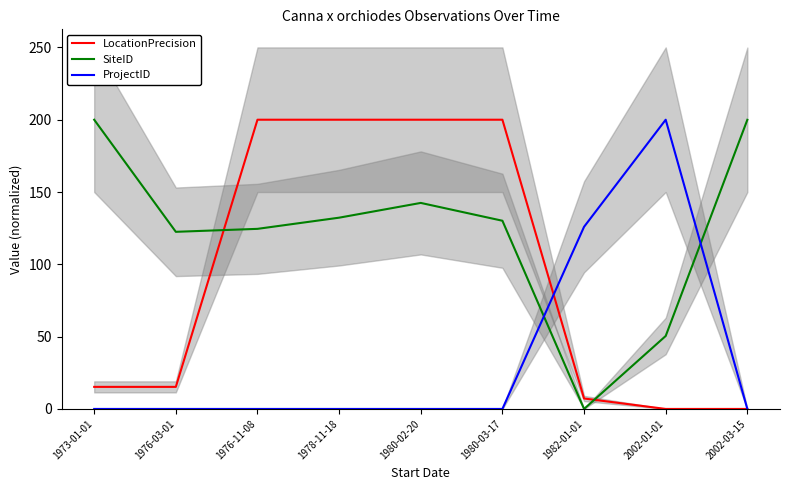

How many times do ProjectID and SiteID cross each other?

2